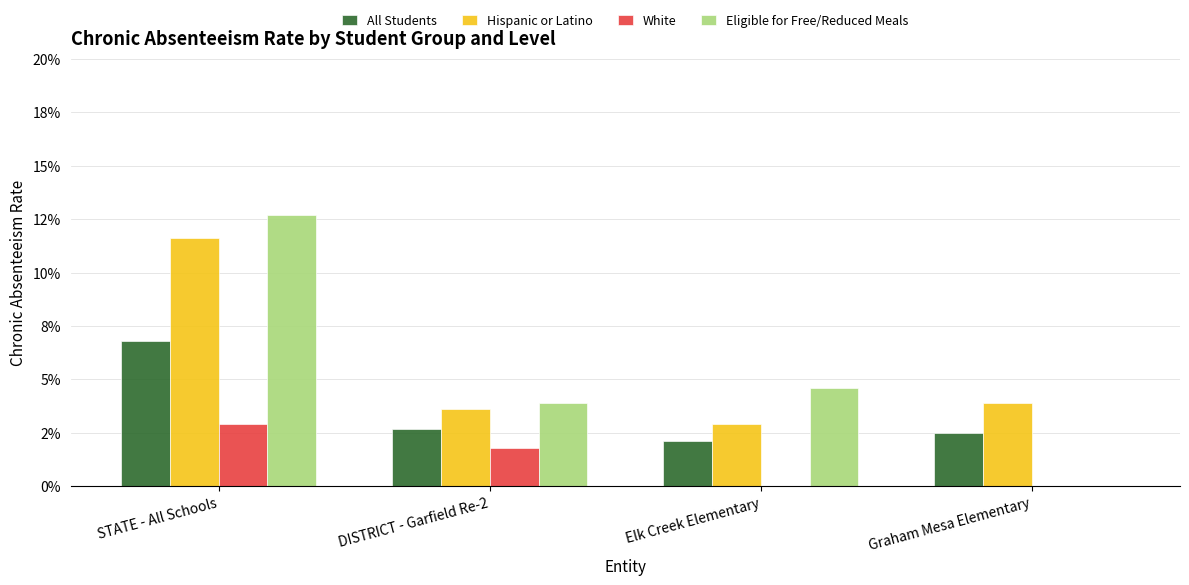

What is the label of the 1st bar from the right?

Graham Mesa Elementary